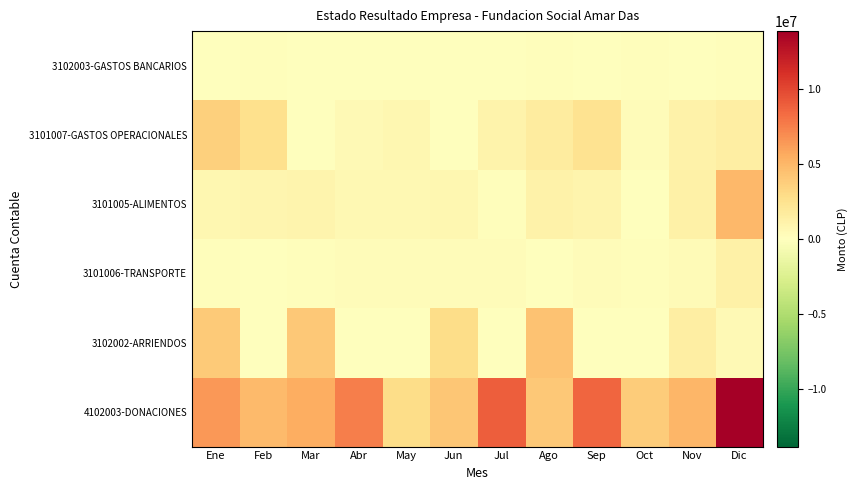

Which has a higher value, Nov or Sep?

Sep